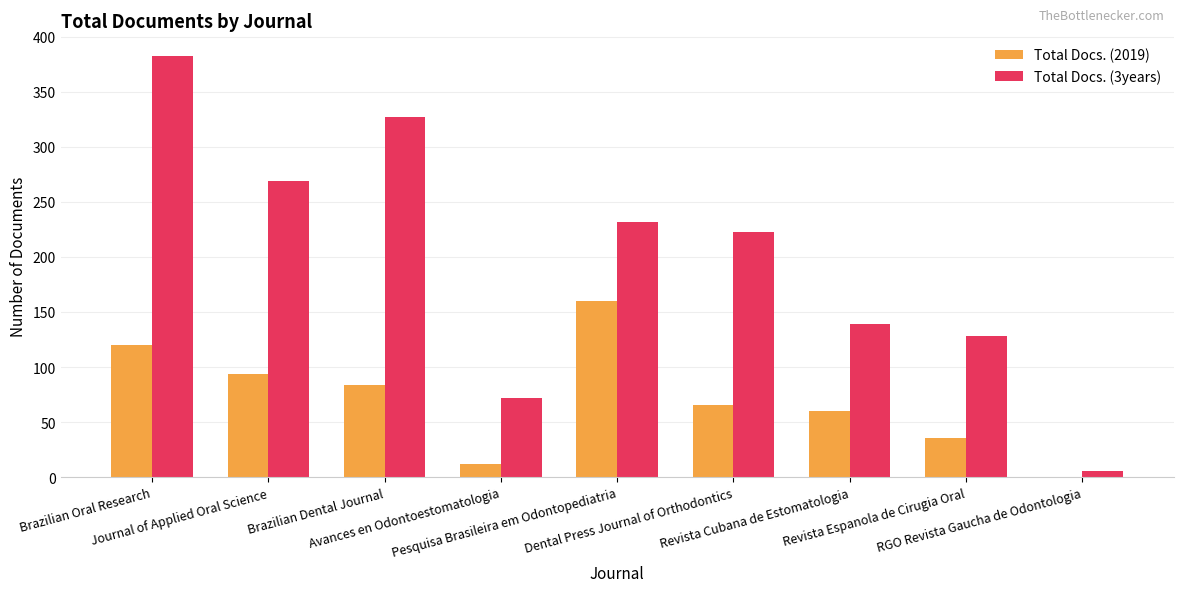

What is the sum of all Total Docs. (2019) values?

632